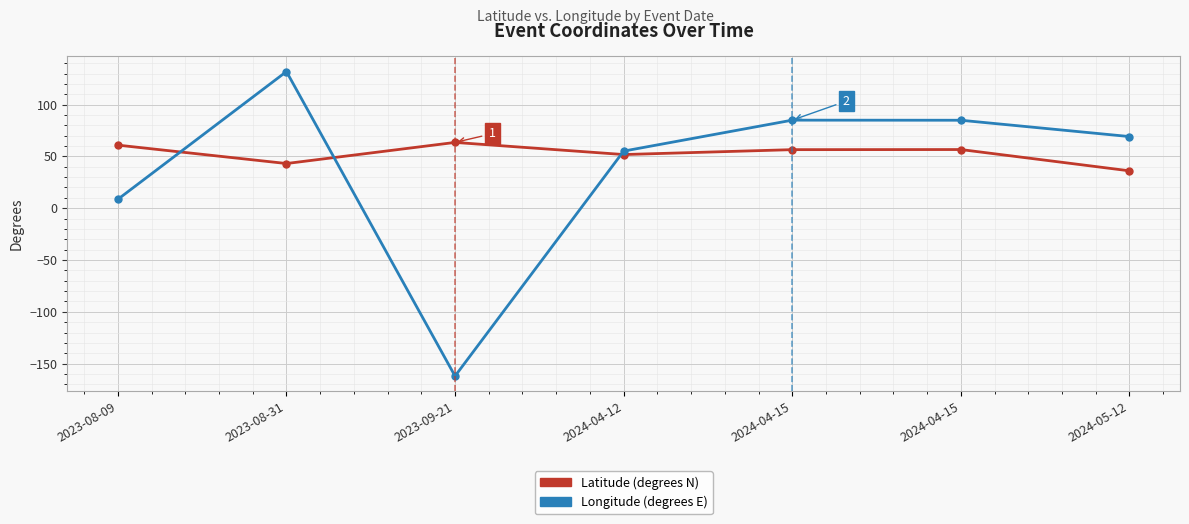

How many data points in Latitude (degrees N) are less than 56?

3